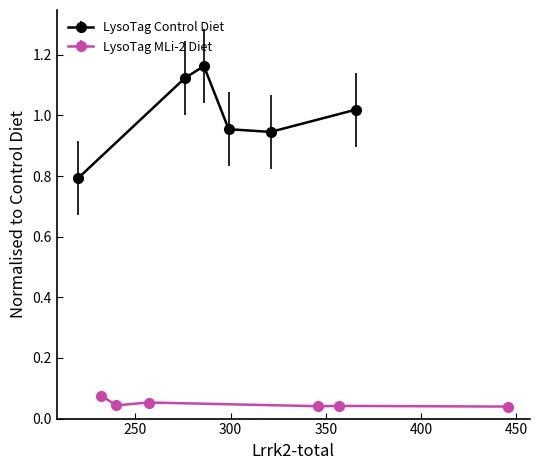

Count the number of categories in the chart.

6